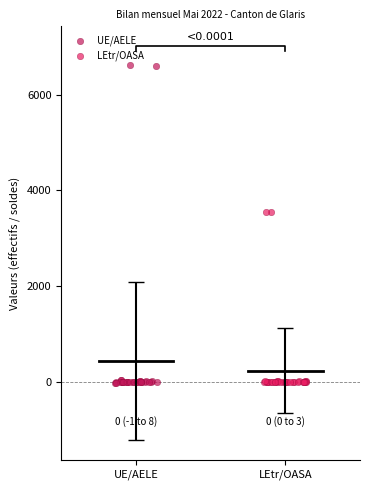

Which series has the largest Y range (max minus min)?

UE/AELE